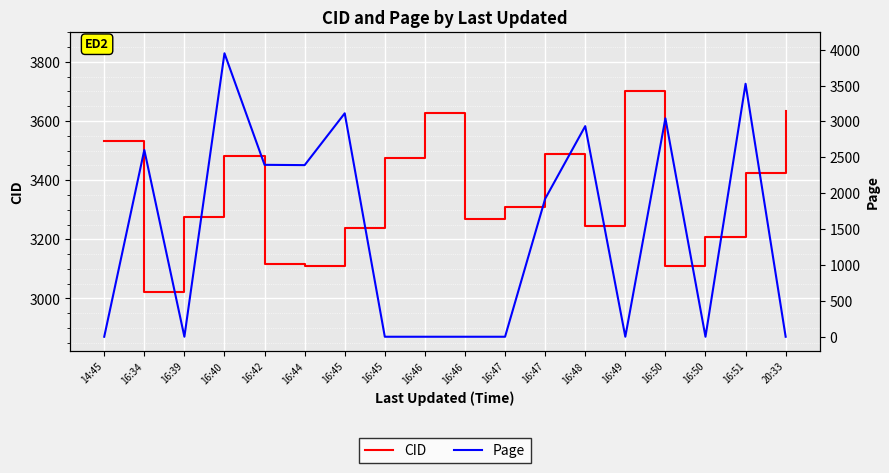

What is the difference between the CID values at 20:33 and 16:40?

150